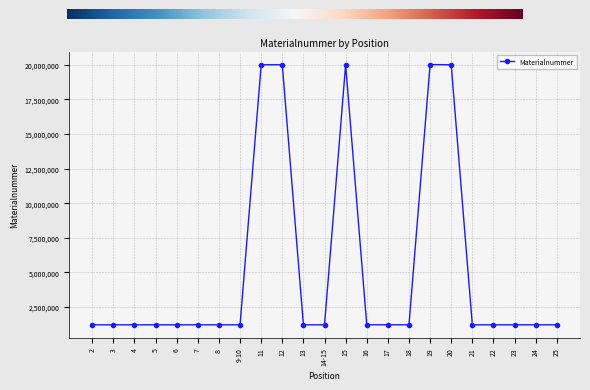

What is the difference between the values at 2 and 17?

4796